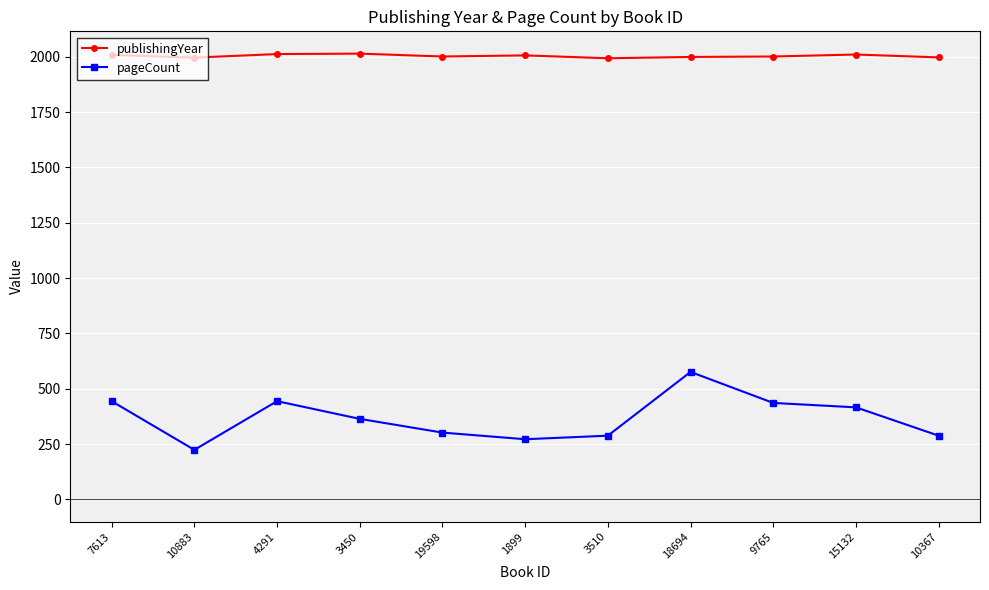

What is the sum of all pageCount values?

4054